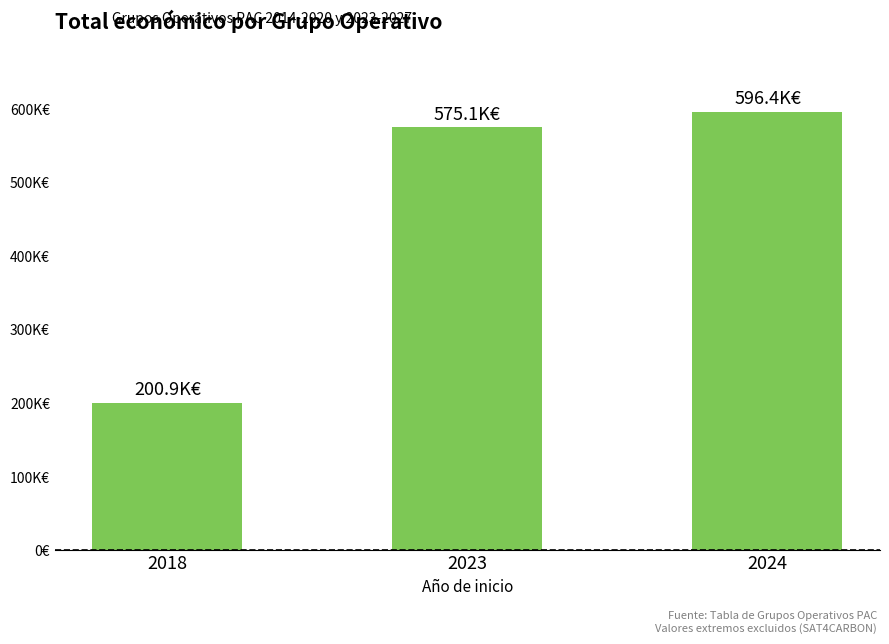

Does the chart contain any negative values?

No